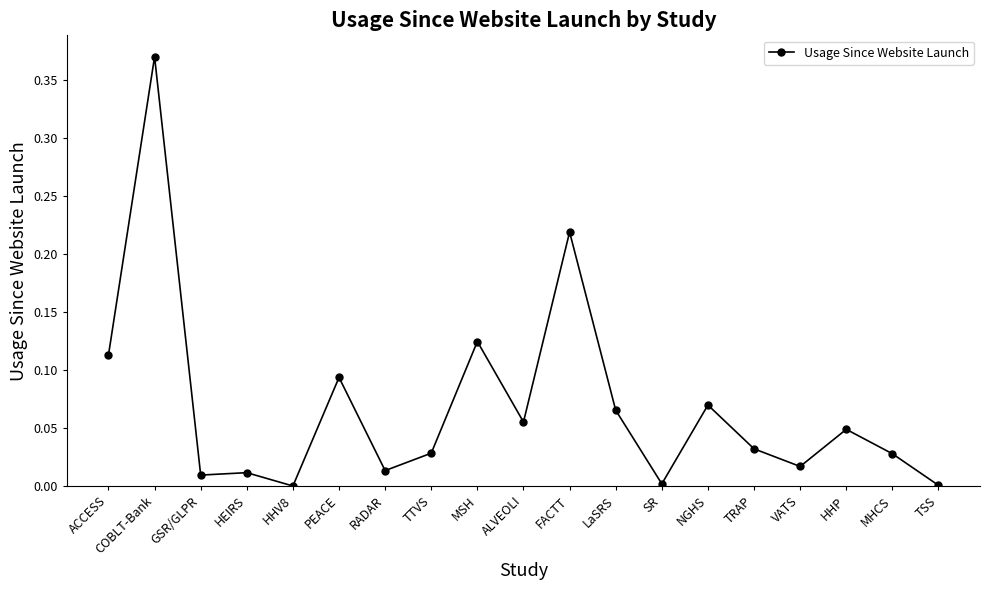

Which label corresponds to the largest value in the chart?

COBLT-Bank